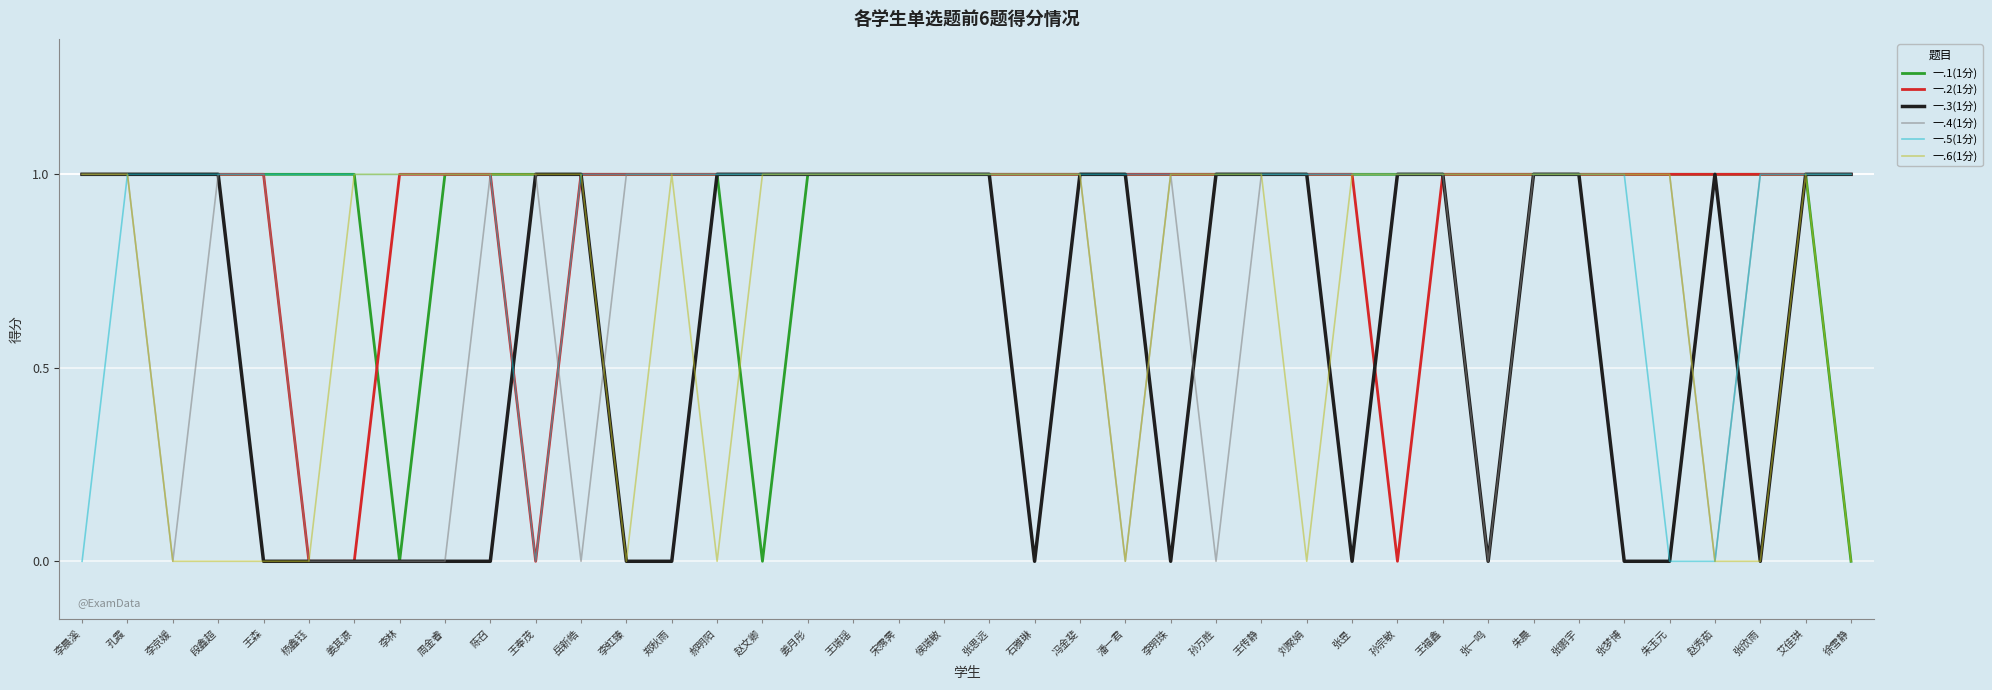

Between 李晨溪 and 冯金斐, which series saw the biggest shift?

一.5(1分)